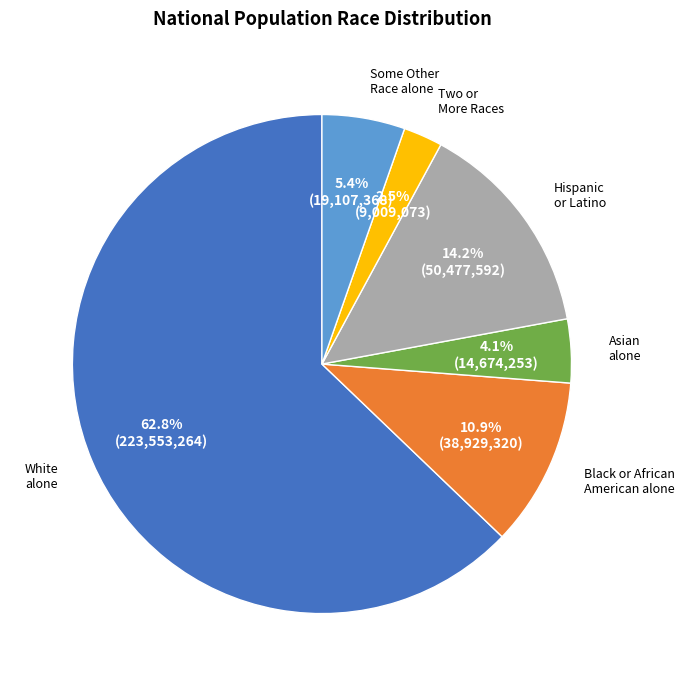

Is there any slice that represents more than half of the pie?

Yes